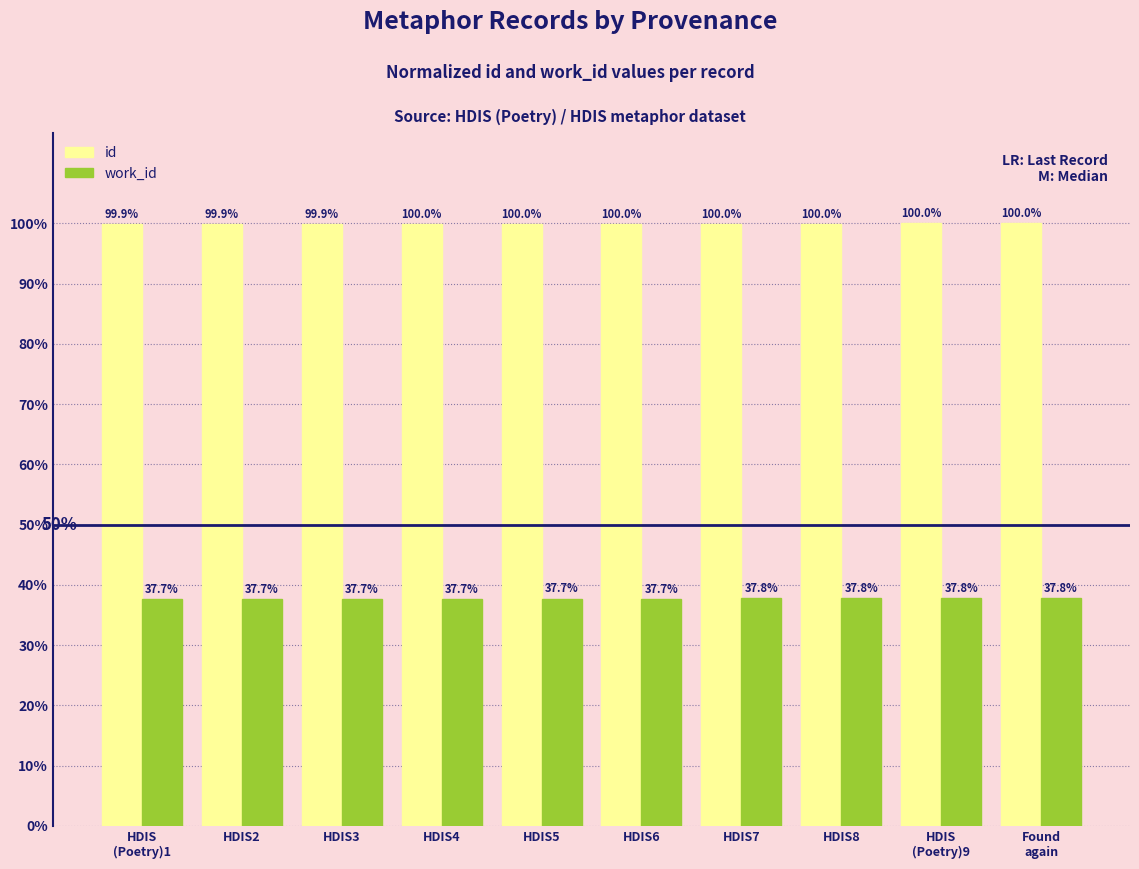

Reading left to right, what are all the values shown in this chart?

id: HDIS
(Poetry)1=99.9	HDIS2=99.9	HDIS3=99.9	HDIS4=100.0	HDIS5=100.0	HDIS6=100.0	HDIS7=100.0	HDIS8=100.0	HDIS
(Poetry)9=100.0	Found
again=100.0
work_id: HDIS
(Poetry)1=37.7	HDIS2=37.7	HDIS3=37.7	HDIS4=37.7	HDIS5=37.7	HDIS6=37.7	HDIS7=37.8	HDIS8=37.8	HDIS
(Poetry)9=37.8	Found
again=37.8